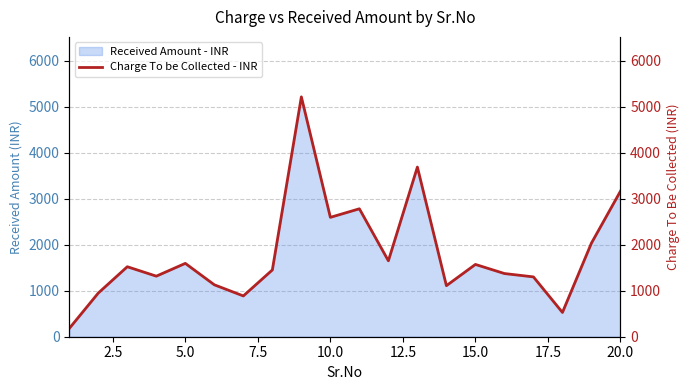

What is the maximum value for Received Amount - INR?

5216